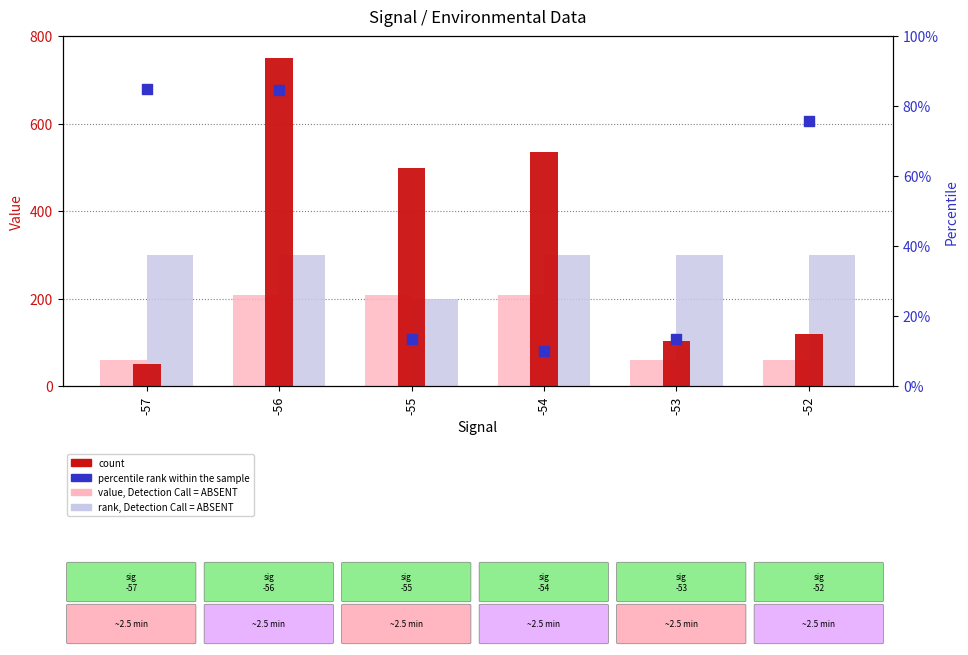

Which series contains the lowest Y value?

percentile rank within the sample